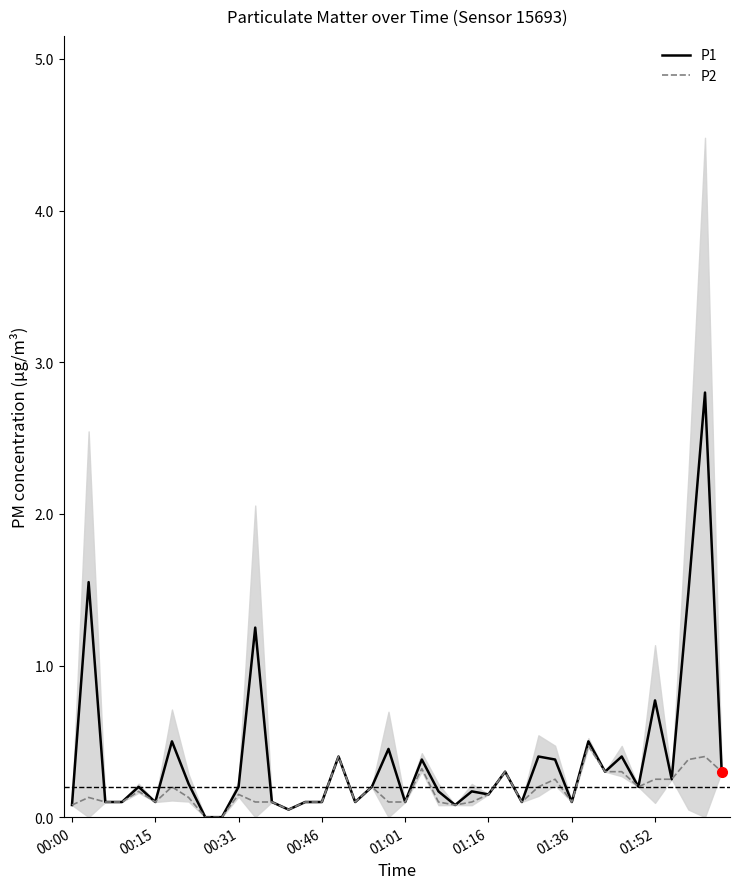

What is the total value across all series at 37?

1.9